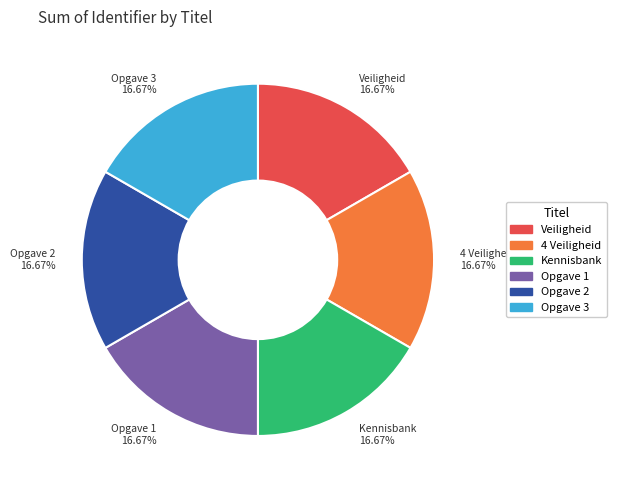

Is there any slice that represents more than half of the pie?

No